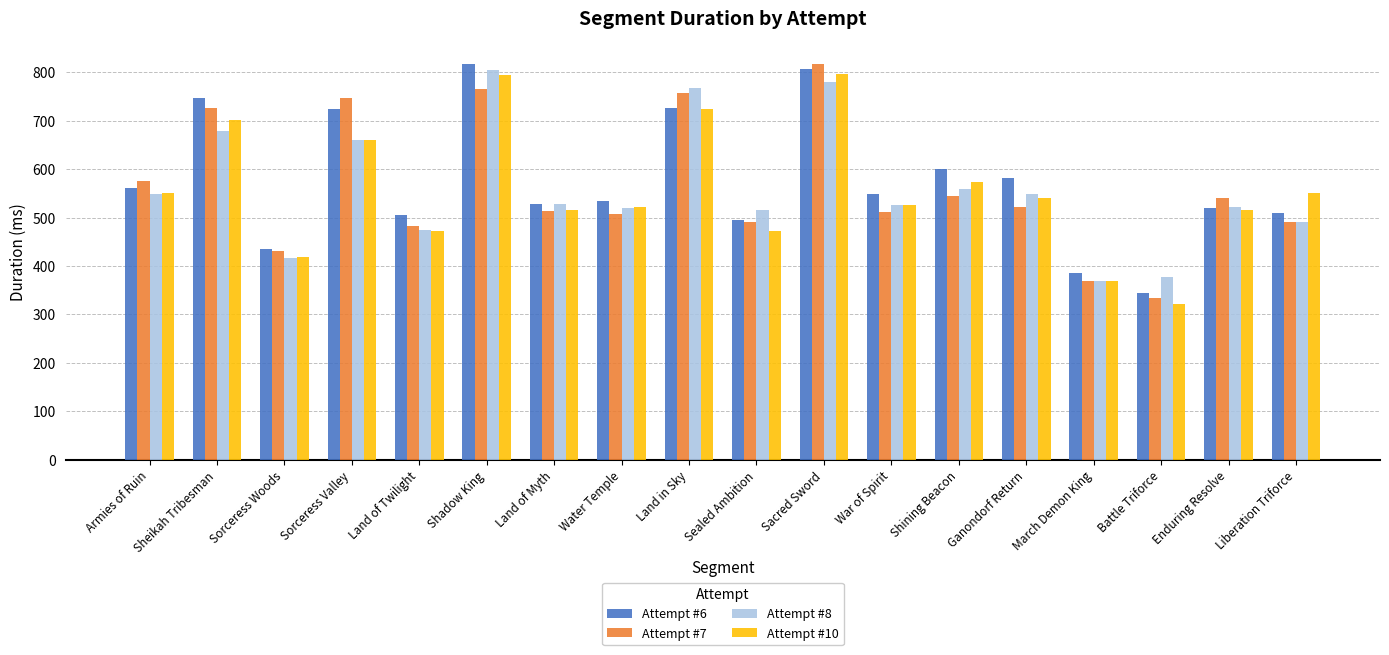

Does the chart contain stacked bars?

No